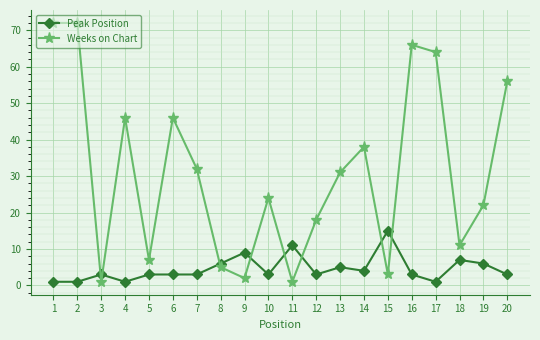

Which category has the highest value in the Peak Position series?

15